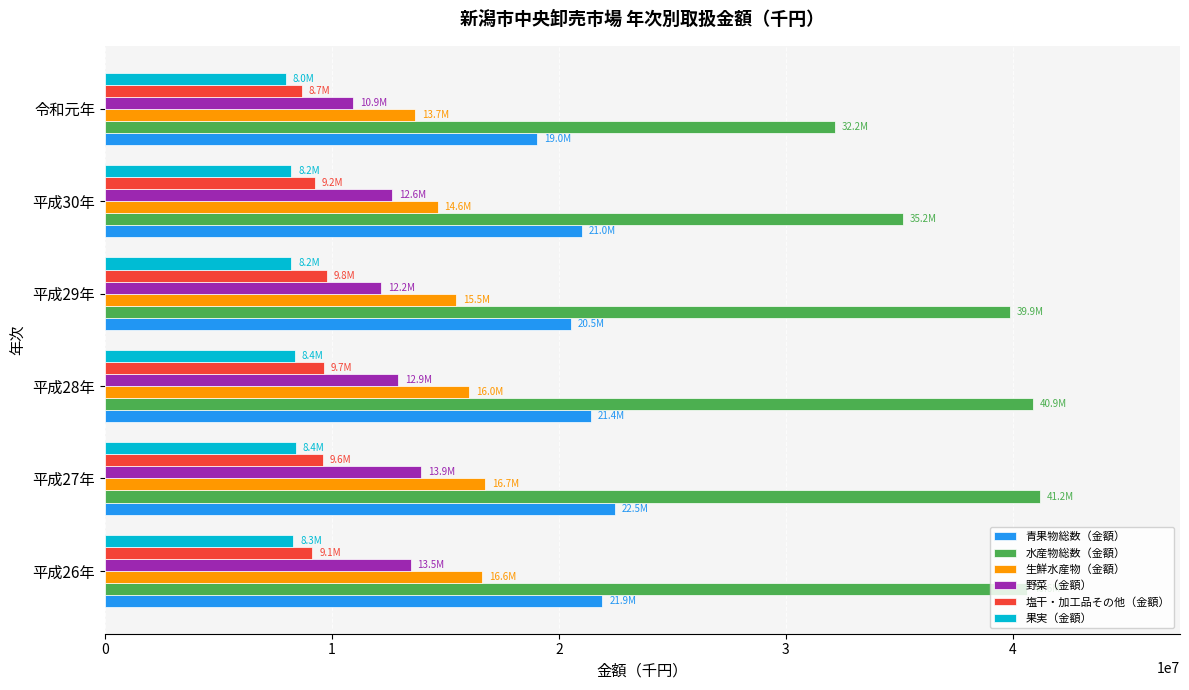

List the series in order of their peak value, highest first.

水産物総数（金額）, 青果物総数（金額）, 生鮮水産物（金額）, 野菜（金額）, 塩干・加工品その他（金額）, 果実（金額）